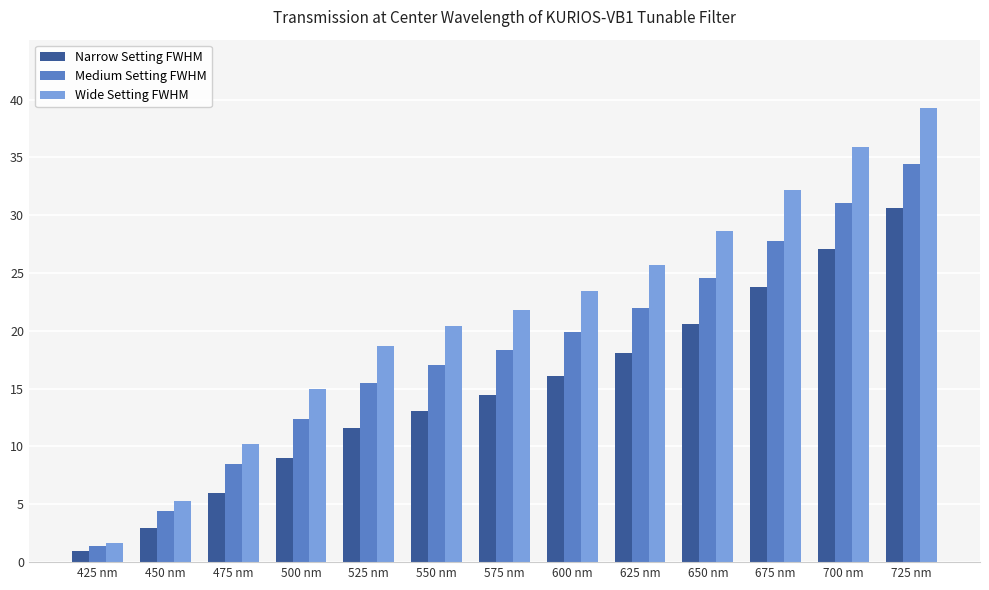

Reading right to left, extract all data points from this chart.

Narrow Setting FWHM: 725 nm=30.6	700 nm=27.1	675 nm=23.8	650 nm=20.6	625 nm=18.1	600 nm=16.1	575 nm=14.5	550 nm=13.1	525 nm=11.6	500 nm=9.0	475 nm=6.0	450 nm=3.0	425 nm=1.0
Medium Setting FWHM: 725 nm=34.5	700 nm=31.0	675 nm=27.8	650 nm=24.6	625 nm=21.9	600 nm=19.9	575 nm=18.3	550 nm=17.1	525 nm=15.5	500 nm=12.4	475 nm=8.5	450 nm=4.4	425 nm=1.4
Wide Setting FWHM: 725 nm=39.3	700 nm=35.9	675 nm=32.2	650 nm=28.6	625 nm=25.7	600 nm=23.5	575 nm=21.8	550 nm=20.4	525 nm=18.7	500 nm=15.0	475 nm=10.2	450 nm=5.3	425 nm=1.7